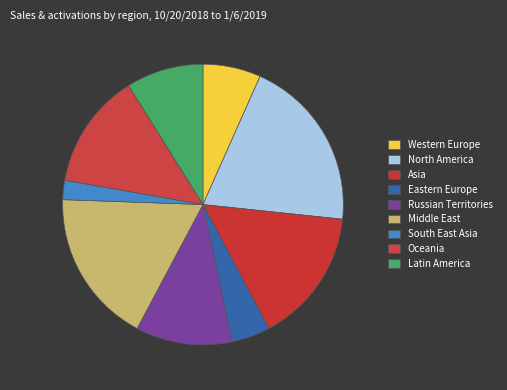

What is the smallest slice in the pie chart?

South East Asia